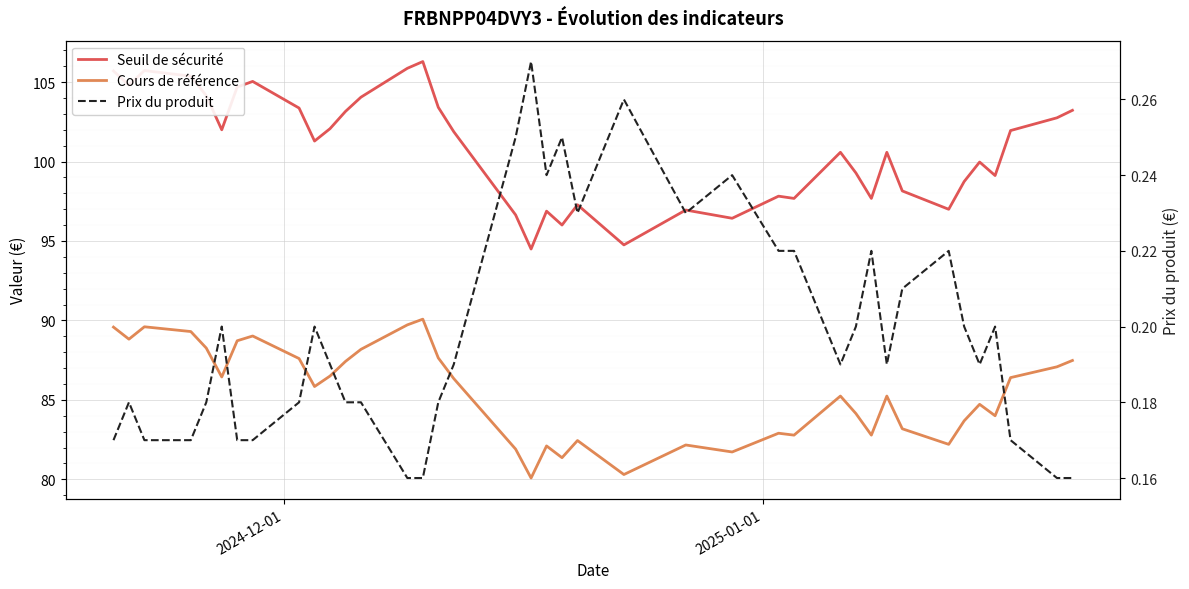

True or false: Seuil de sécurité and Prix du produit intersect in this chart.

False